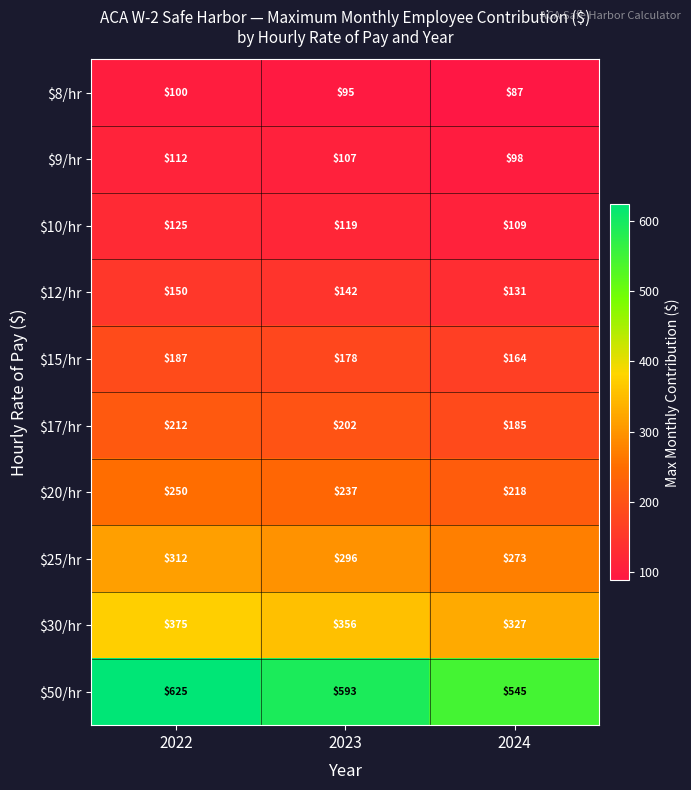

True or false: $15/hr has a value of 187 at 2022.

True